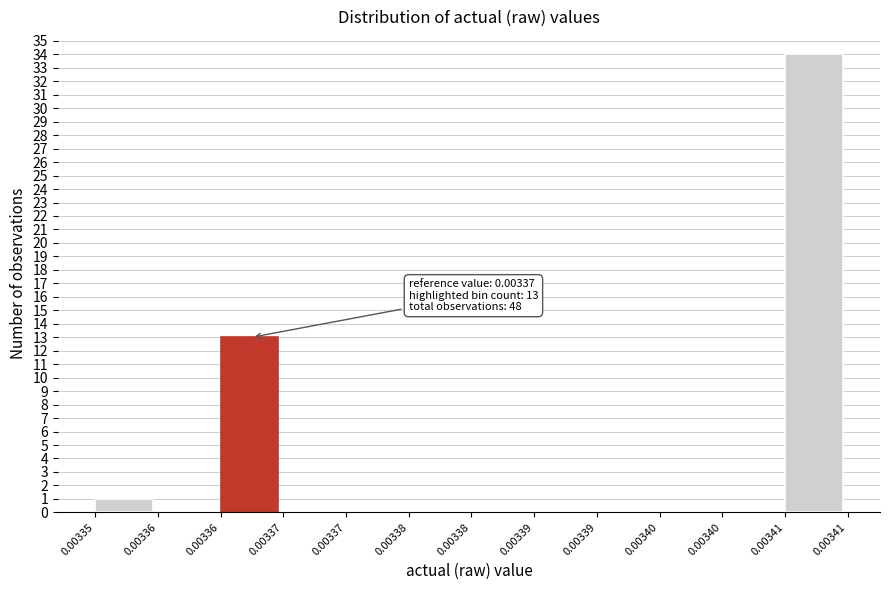

How many data points does each series have?

12